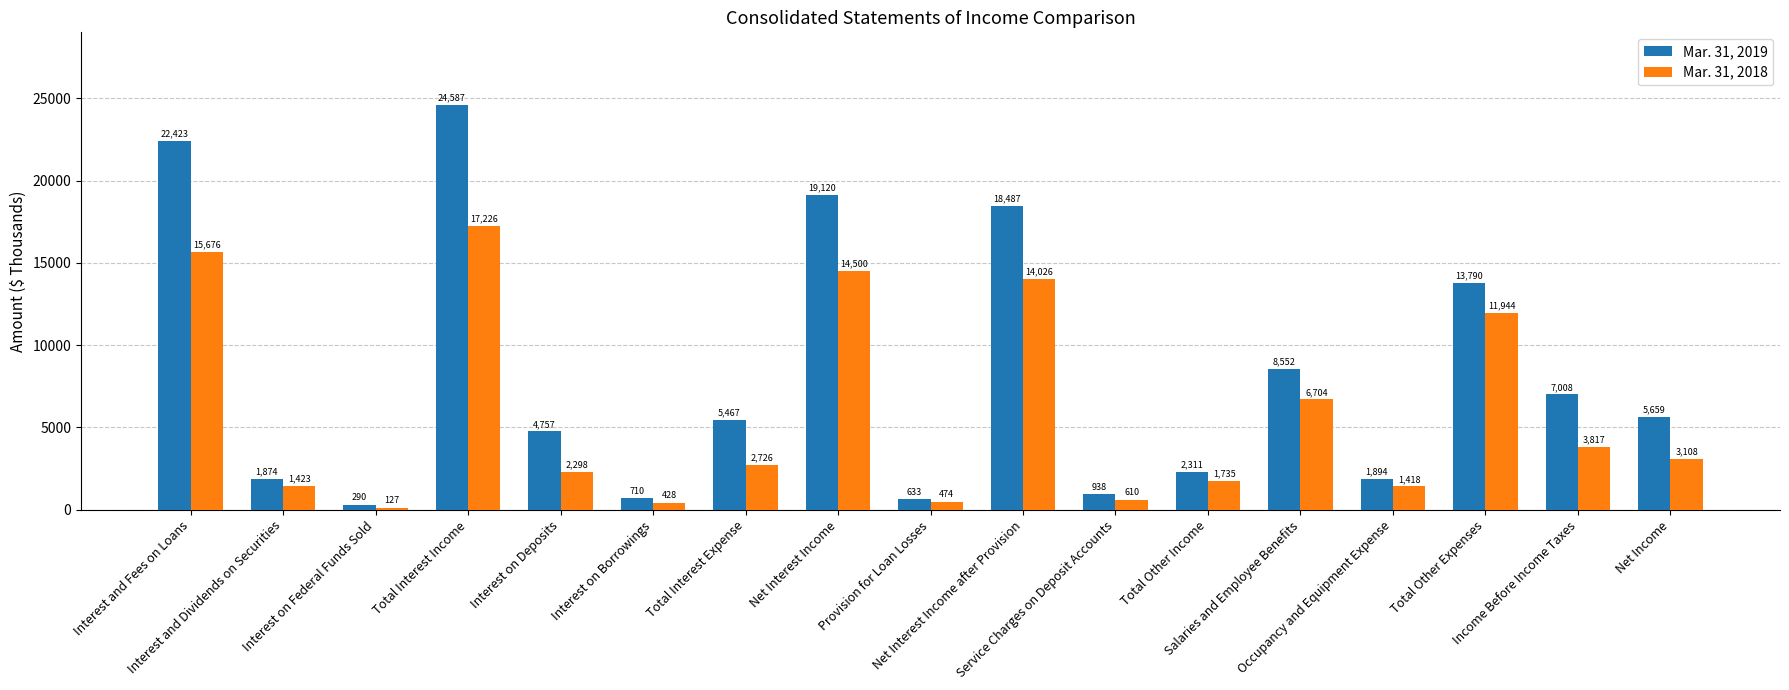

Is the value of Mar. 31, 2019 at Provision for Loan Losses greater than the value of Mar. 31, 2018 at Total Other Income?

No